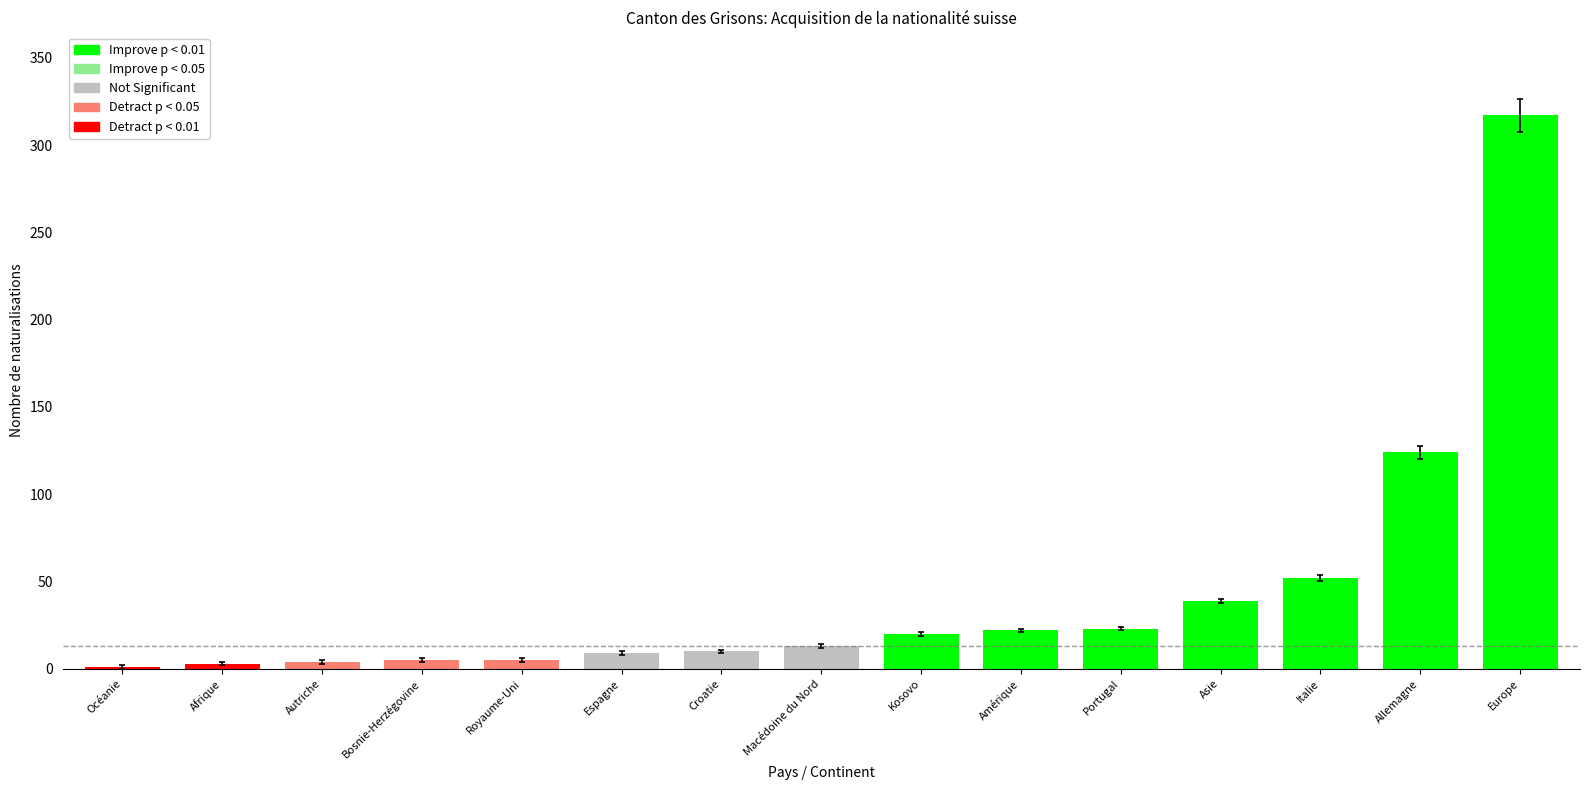

At which label is the value closest to 159?

Allemagne